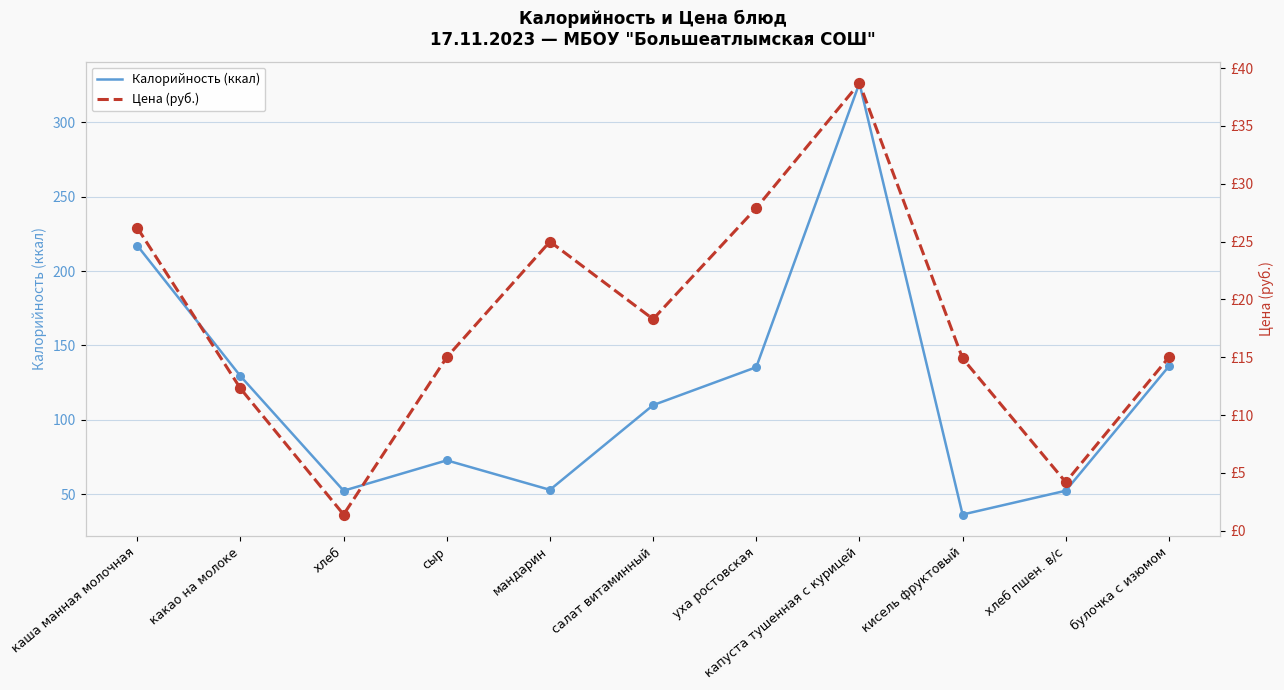

What is the total value across all series at кисель фруктовый?

51.3